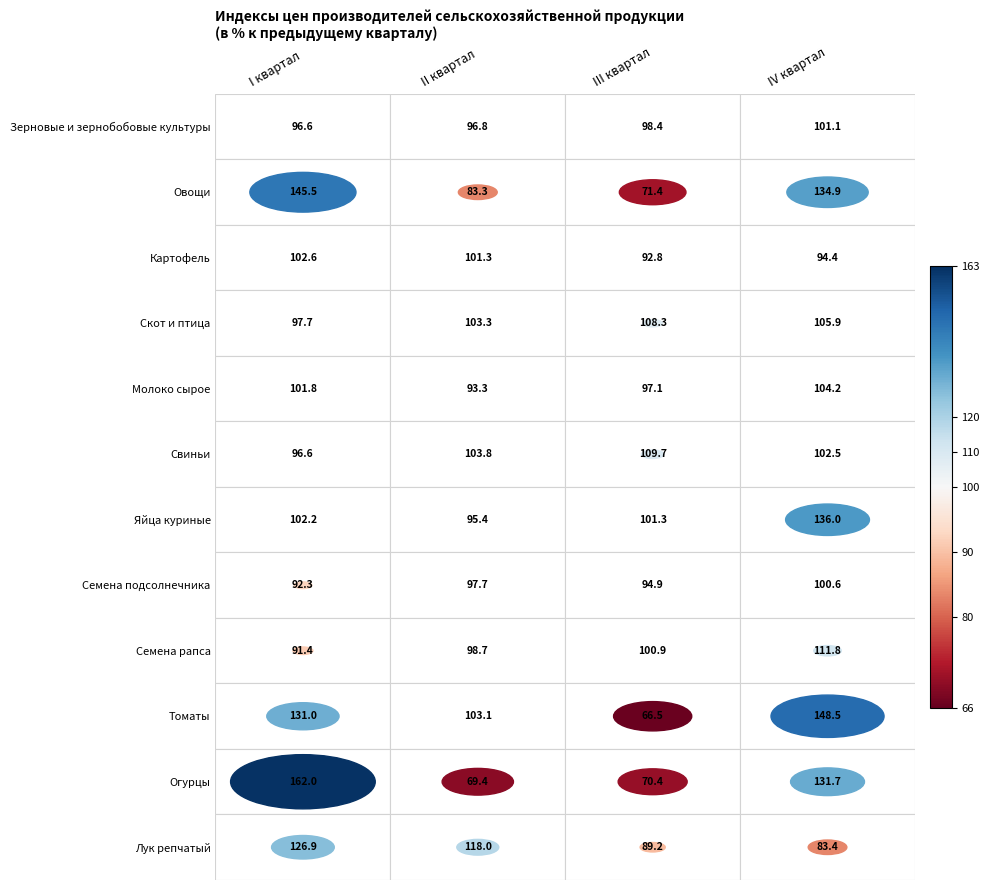

At how many categories does at least one series exceed 126?

2